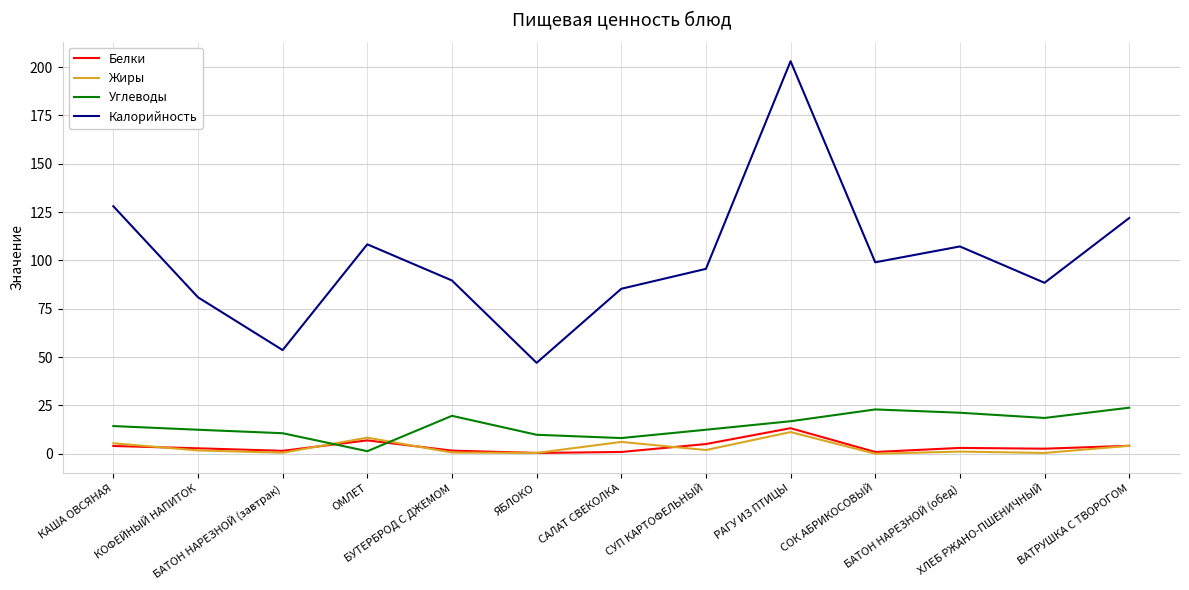

What is the difference between the second highest and minimum values in the Углеводы series?

21.6